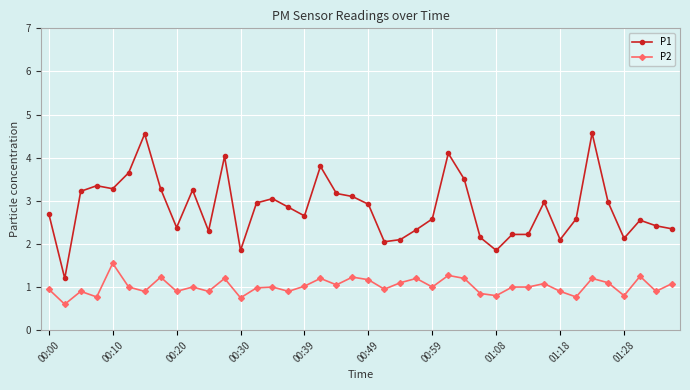

True or false: P2 has more than 1 interior local peaks.

True